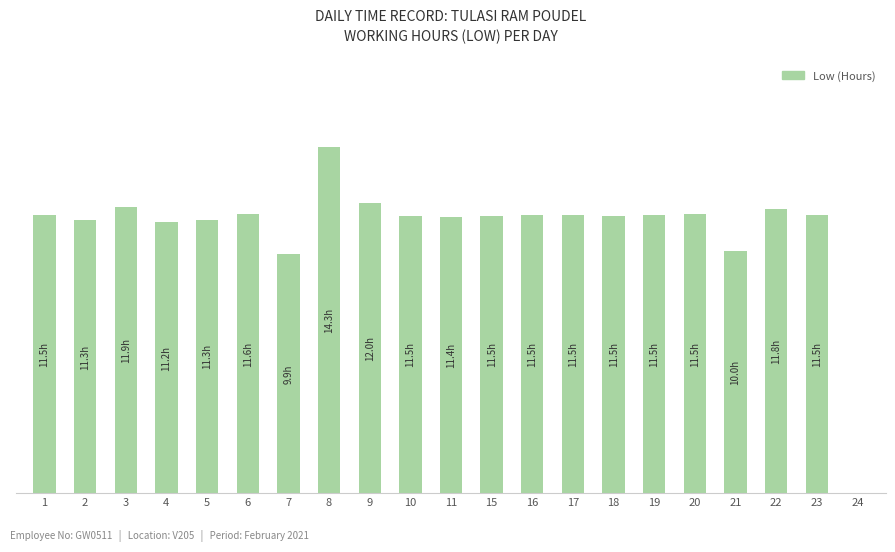

Is it true that the value at 20 is 17.5?

False